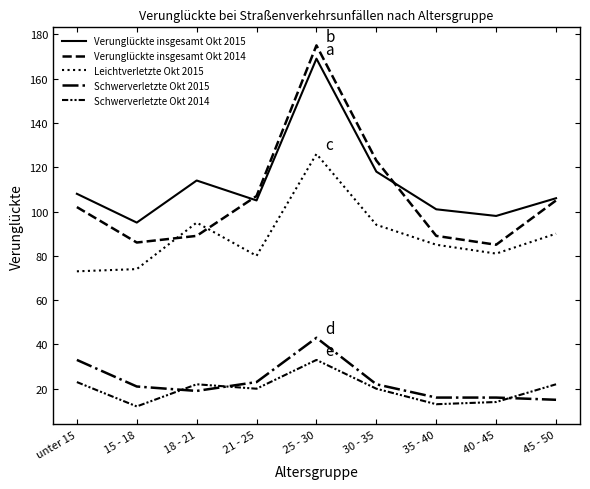

Does the chart display data point markers on the line(s)?

No